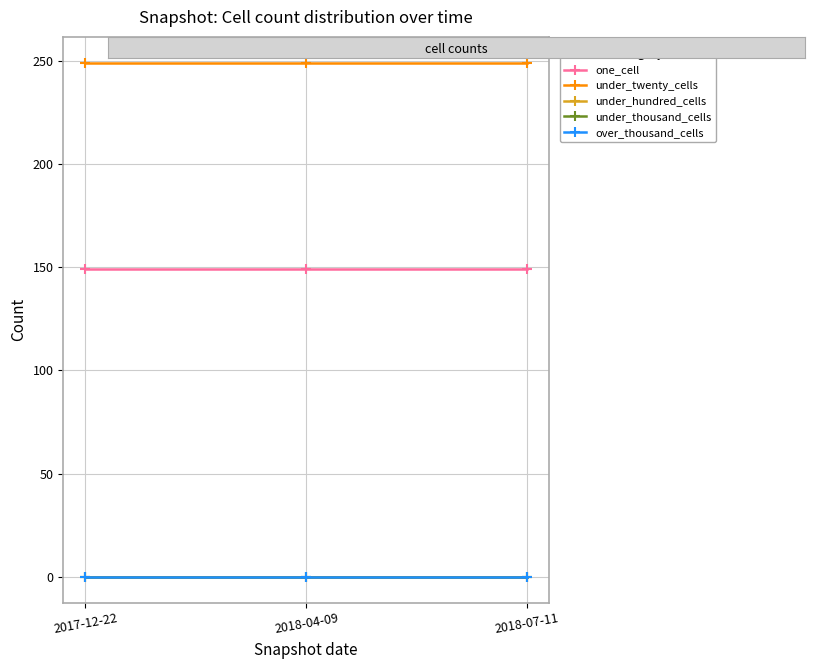

Reading left to right, what are all the values shown in this chart?

one_cell: 149	149	149
under_twenty_cells: 249	249	249
under_hundred_cells: 0	0	0
under_thousand_cells: 0	0	0
over_thousand_cells: 0	0	0